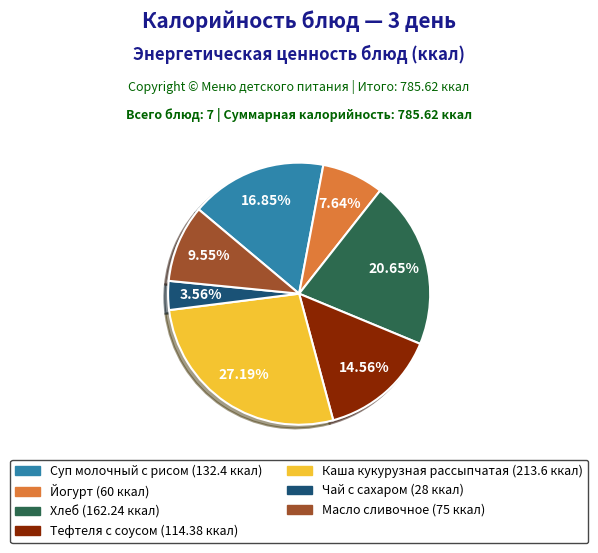

Which slice is the largest?

Каша кукурузная рассыпчатая